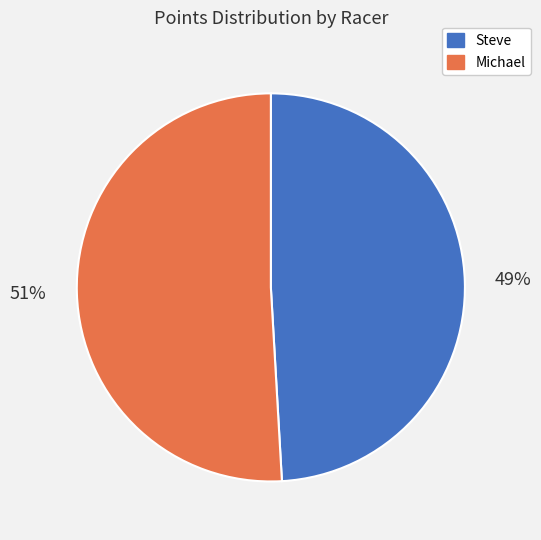

Which category has the biggest portion of the pie?

Michael